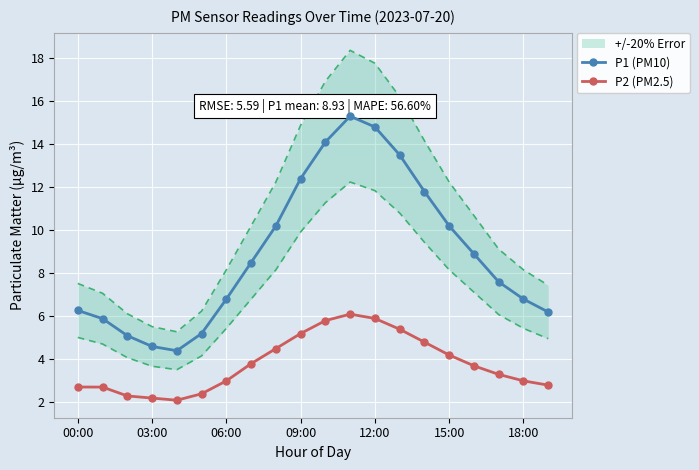

True or false: P2 (PM2.5) and P1 (PM10) cross at least once.

False